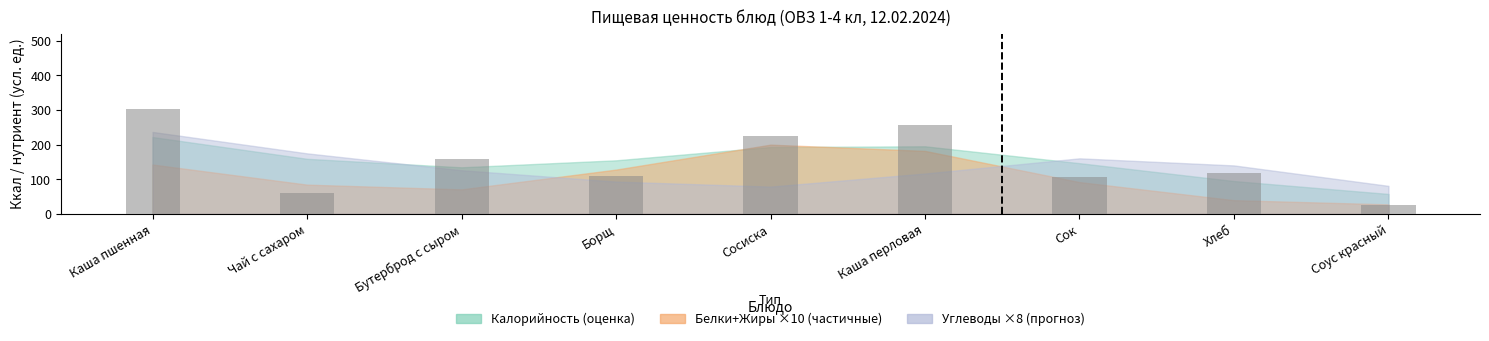

How many series are shown in this chart?

1